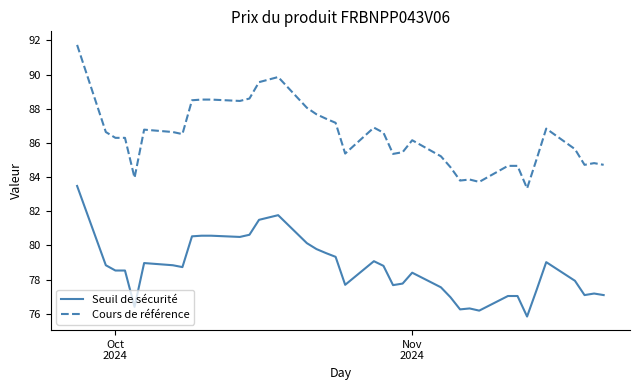

What is the difference between the second highest and minimum values in the Seuil de sécurité series?

5.9